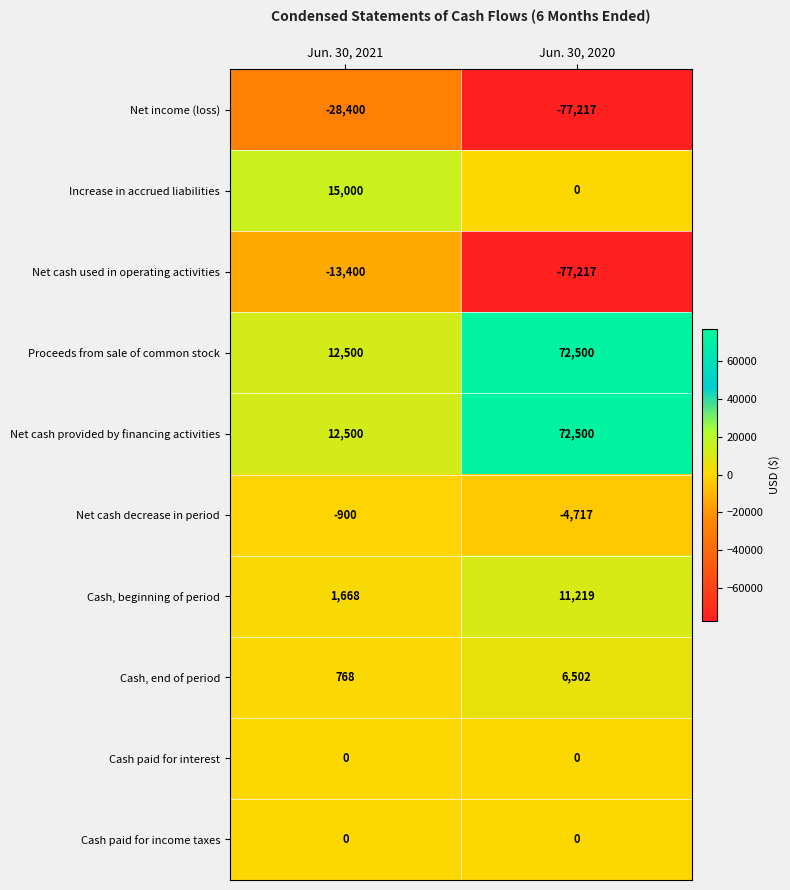

Reading left to right, list all the values displayed in this chart.

Net income (loss): Jun. 30, 2021=-28400	Jun. 30, 2020=-77217
Increase in accrued liabilities: Jun. 30, 2021=15000	Jun. 30, 2020=0
Net cash used in operating activities: Jun. 30, 2021=-13400	Jun. 30, 2020=-77217
Proceeds from sale of common stock: Jun. 30, 2021=12500	Jun. 30, 2020=72500
Net cash provided by financing activities: Jun. 30, 2021=12500	Jun. 30, 2020=72500
Net cash decrease in period: Jun. 30, 2021=-900	Jun. 30, 2020=-4717
Cash, beginning of period: Jun. 30, 2021=1668	Jun. 30, 2020=11219
Cash, end of period: Jun. 30, 2021=768	Jun. 30, 2020=6502
Cash paid for interest: Jun. 30, 2021=0	Jun. 30, 2020=0
Cash paid for income taxes: Jun. 30, 2021=0	Jun. 30, 2020=0